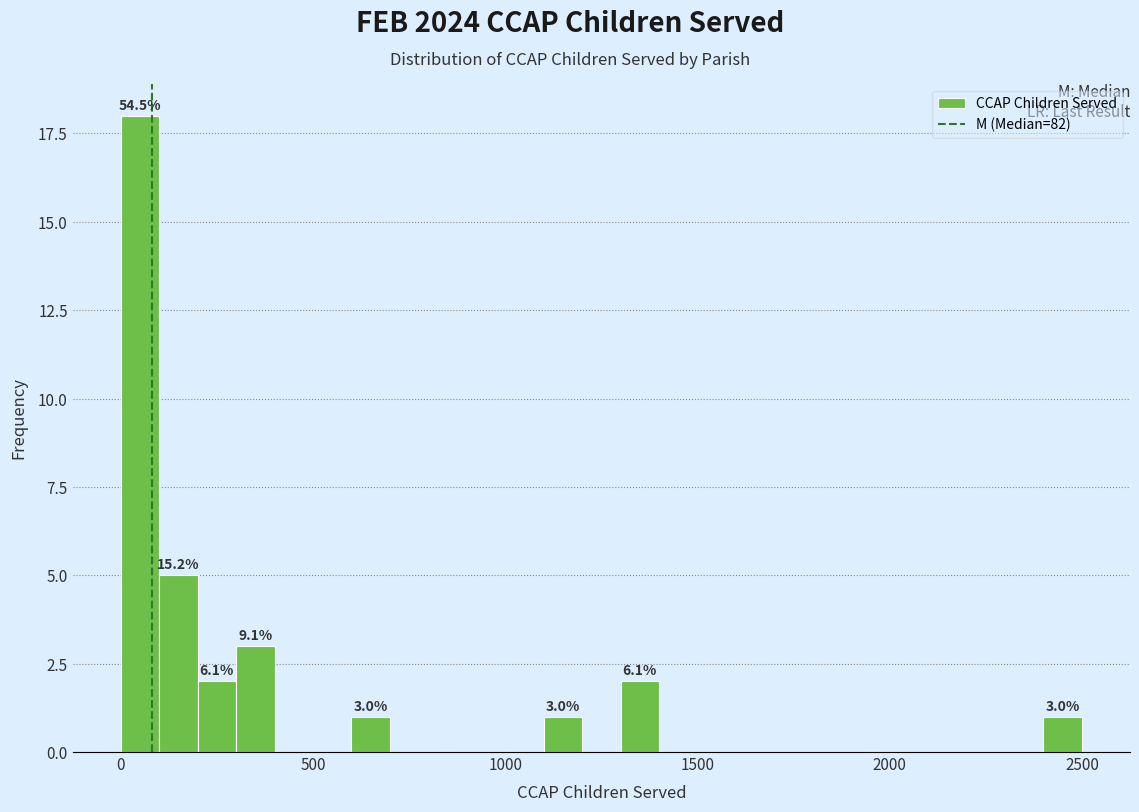

Around what value on the x-axis is the tallest bar? Give the approximate position of its centre, as read against the axis.

50